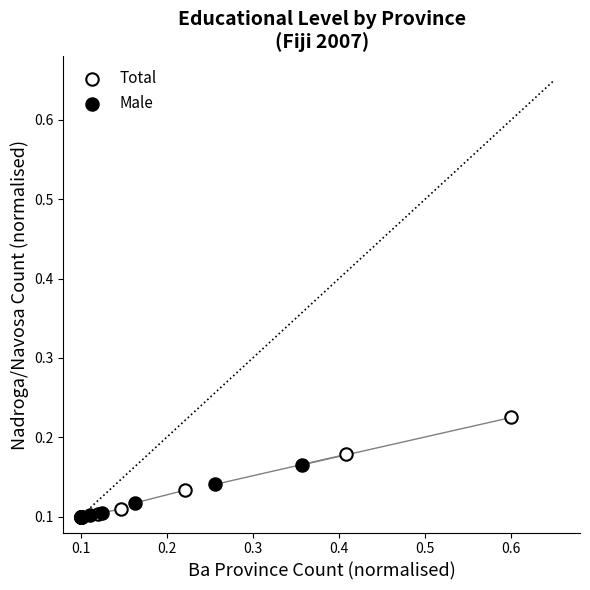

Which series has the widest spread of Y values?

Total